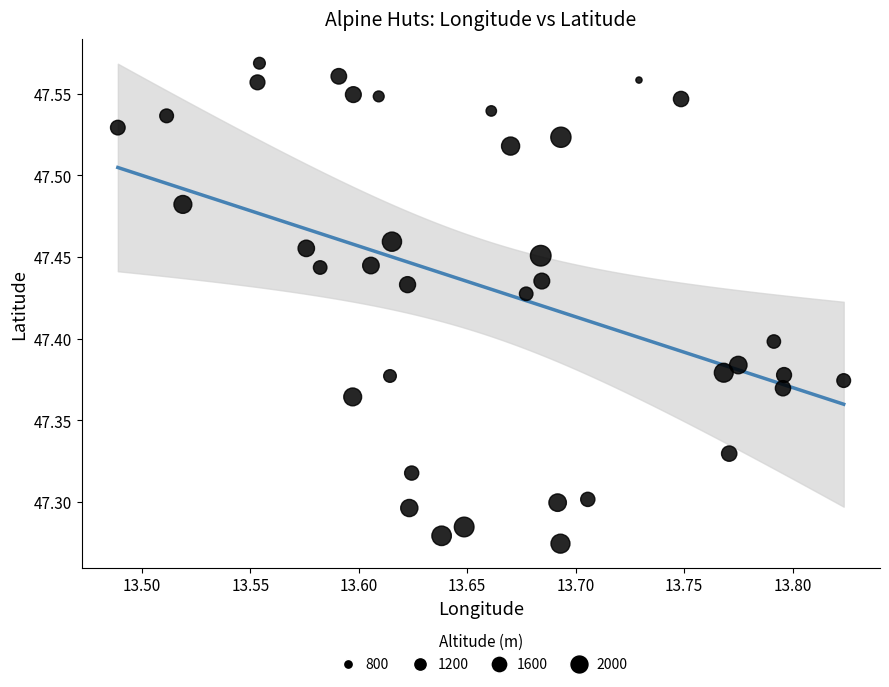

What is the range of Y values (max minus min)?

0.3